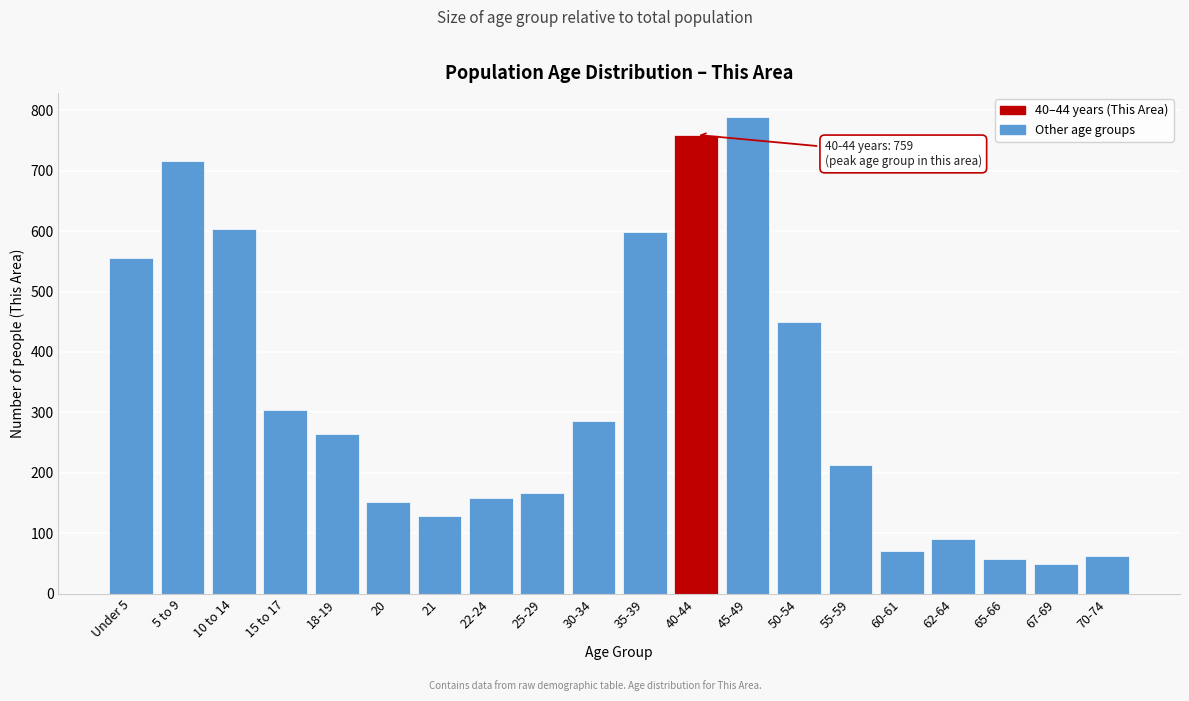

Reading left to right, what are all the values shown in this chart?

555	715	604	304	265	152	128	159	166	286	598	759	789	449	213	71	91	58	50	63